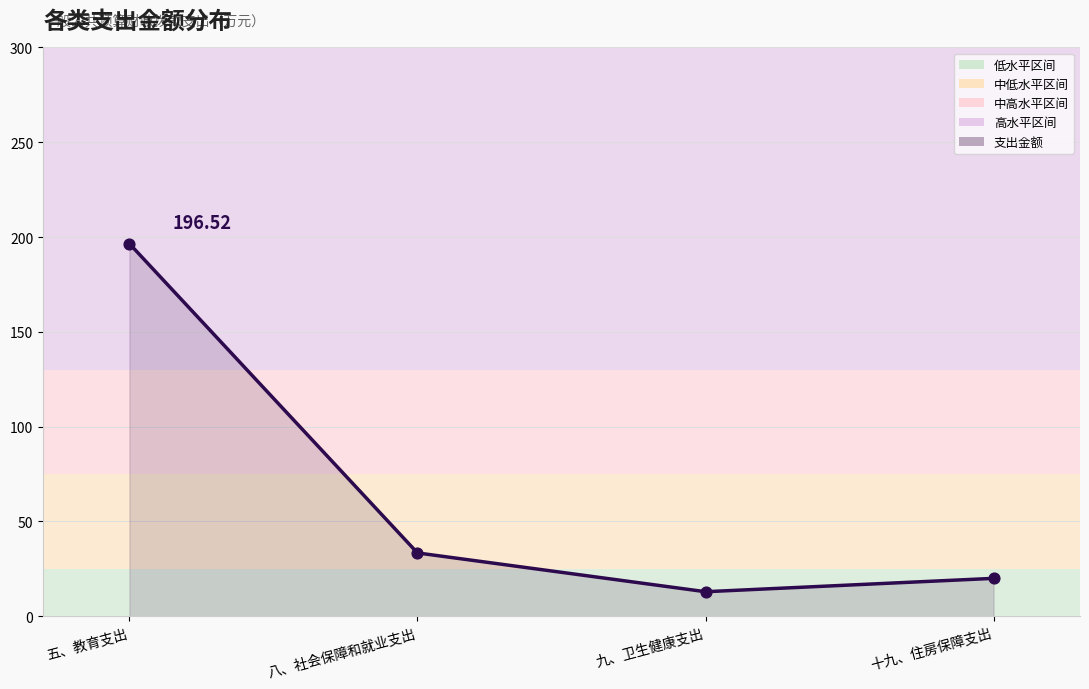

Which has a higher value, 五、教育支出 or 十九、住房保障支出?

五、教育支出